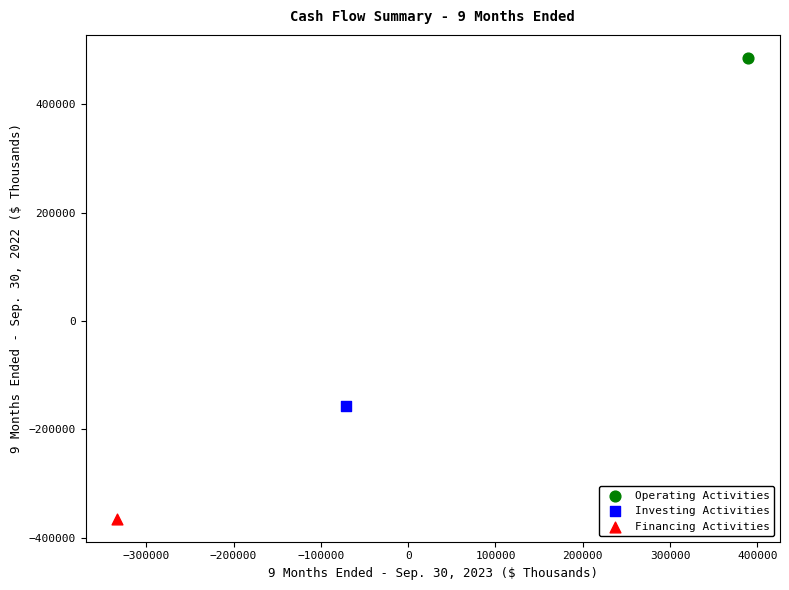

Which series reaches the maximum Y coordinate?

Operating Activities